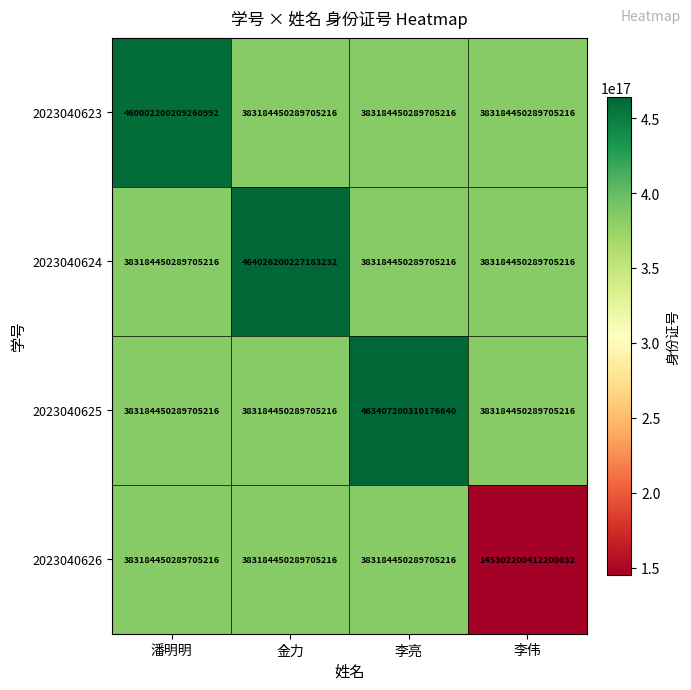

The 2023040625 series shows 463407200310176640 at 李亮. True or false?

True